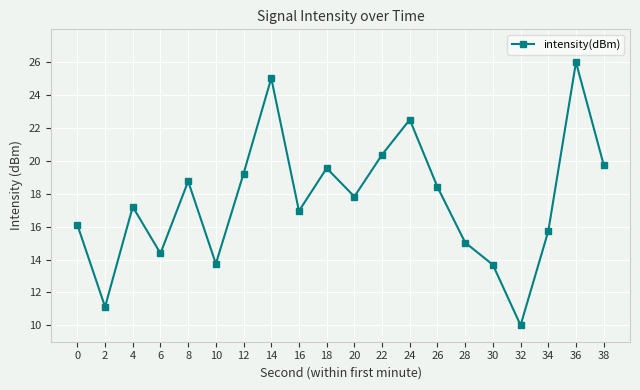

At which category does the chart reach its peak across all series?

36